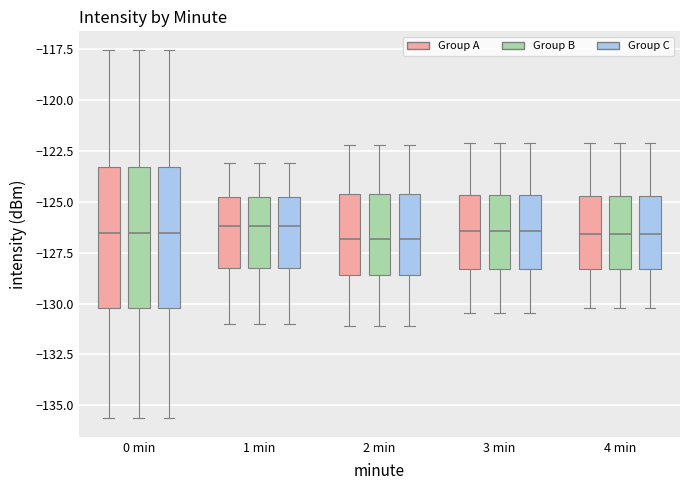

Reading left to right, transcribe this box plot: for each box, give where its median line is, the range the box spans, and where its two whiskers end, as read against the y-axis. The values are not printed on the chart, so give them approximately, as read against the axis.

0 min (Group A): median -126.5, box -130.0 to -123.5, whiskers -135.5 to -117.5
0 min (Group B): median -126.5, box -130.0 to -123.5, whiskers -135.5 to -117.5
0 min (Group C): median -126.5, box -130.0 to -123.5, whiskers -135.5 to -117.5
1 min (Group A): median -126.0, box -128.0 to -125.0, whiskers -131.0 to -123.0
1 min (Group B): median -126.0, box -128.0 to -125.0, whiskers -131.0 to -123.0
1 min (Group C): median -126.0, box -128.0 to -125.0, whiskers -131.0 to -123.0
2 min (Group A): median -127.0, box -128.5 to -124.5, whiskers -131.0 to -122.0
2 min (Group B): median -127.0, box -128.5 to -124.5, whiskers -131.0 to -122.0
2 min (Group C): median -127.0, box -128.5 to -124.5, whiskers -131.0 to -122.0
3 min (Group A): median -126.5, box -128.5 to -124.5, whiskers -130.5 to -122.0
3 min (Group B): median -126.5, box -128.5 to -124.5, whiskers -130.5 to -122.0
3 min (Group C): median -126.5, box -128.5 to -124.5, whiskers -130.5 to -122.0
4 min (Group A): median -126.5, box -128.5 to -124.5, whiskers -130.0 to -122.0
4 min (Group B): median -126.5, box -128.5 to -124.5, whiskers -130.0 to -122.0
4 min (Group C): median -126.5, box -128.5 to -124.5, whiskers -130.0 to -122.0